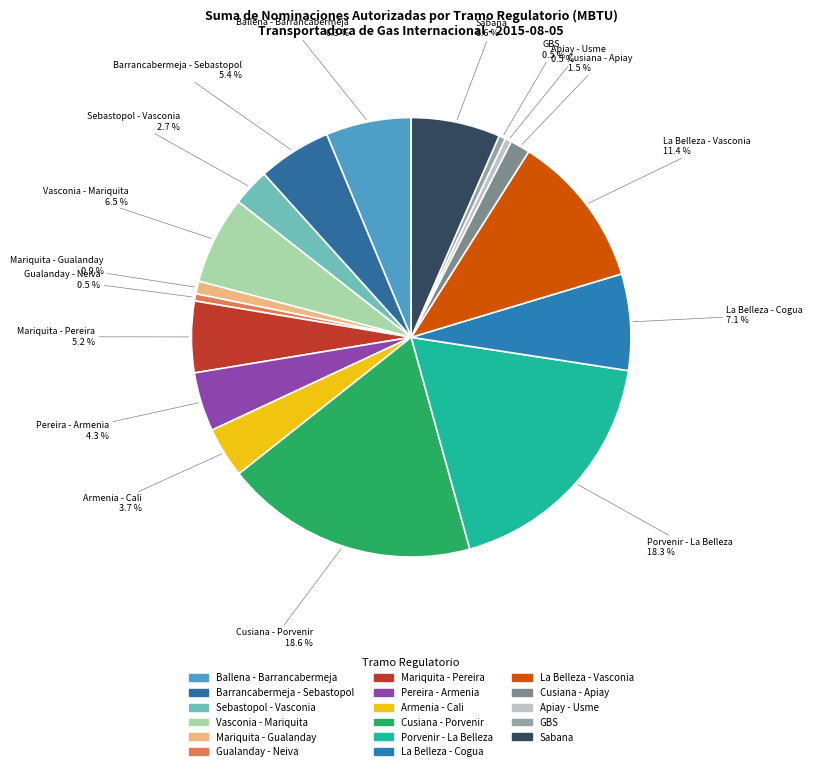

Between Cusiana - Apiay and Pereira - Armenia, which is larger?

Pereira - Armenia